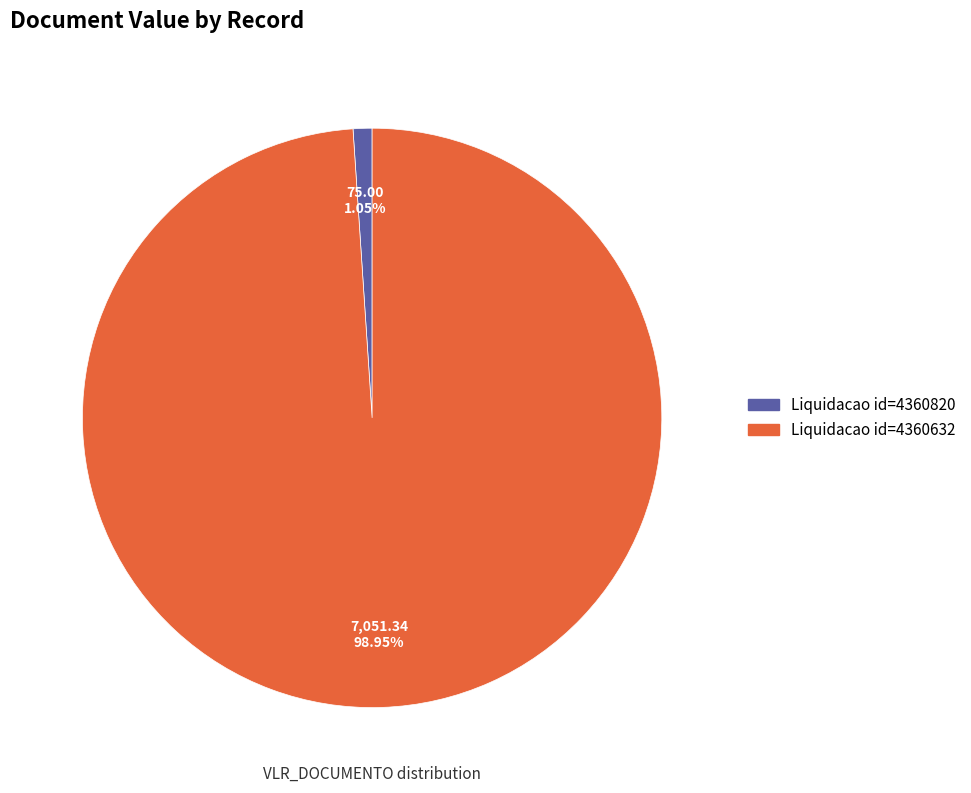

Is there any slice that represents more than half of the pie?

Yes